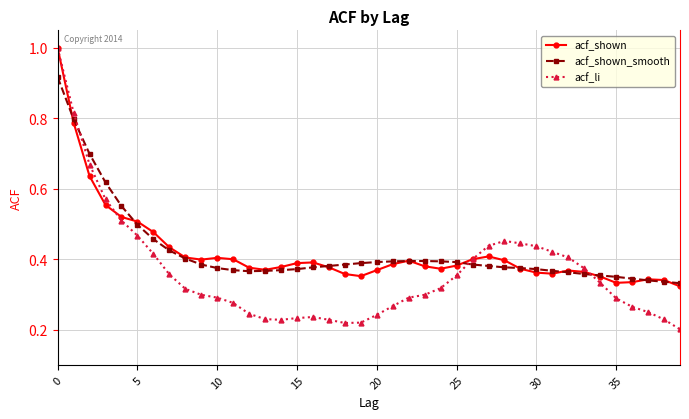

Which series has the widest spread of values?

acf_li